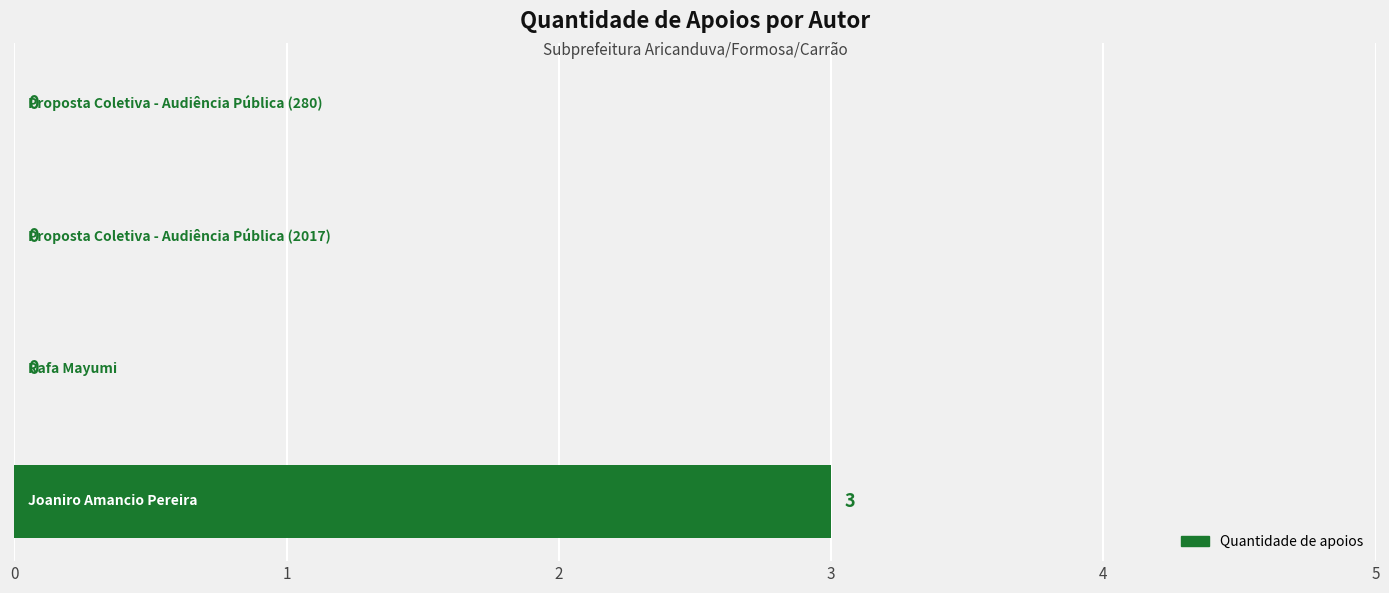

What is the maximum value shown in the chart?

3